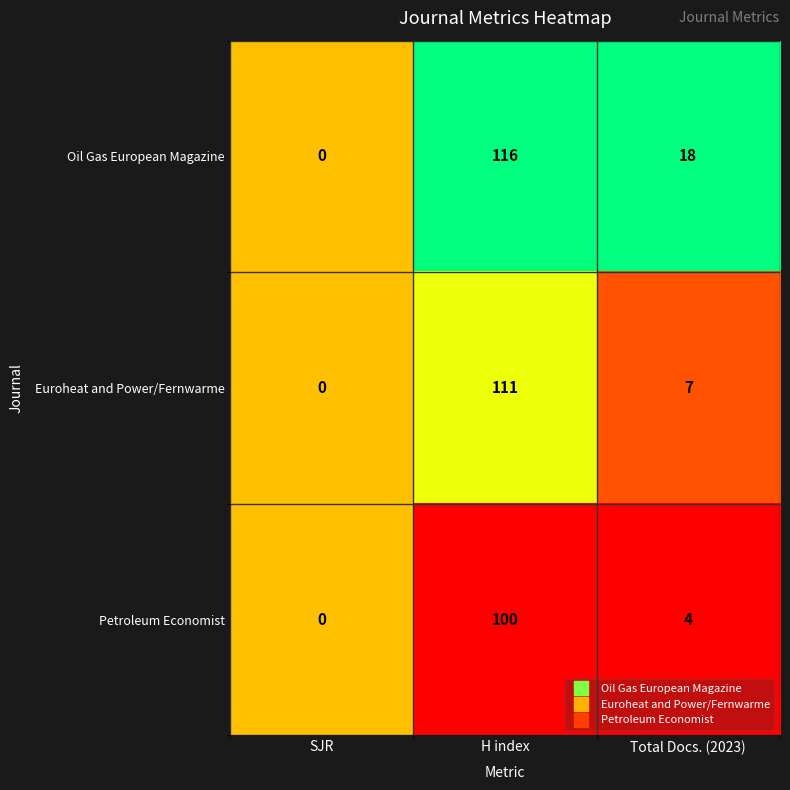

What is the difference between the Petroleum Economist values at SJR and Total Docs. (2023)?

4